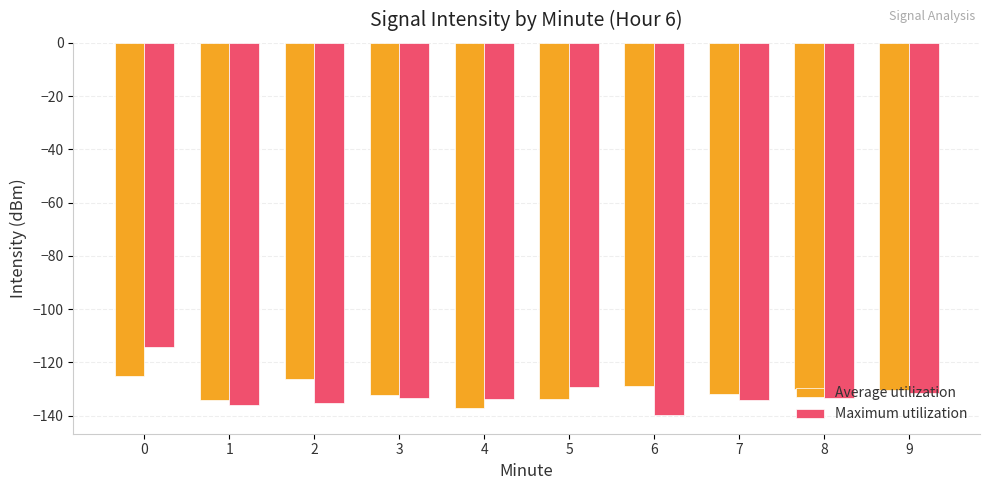

What is the difference between the maximum and minimum values in the Average utilization series?

12.1